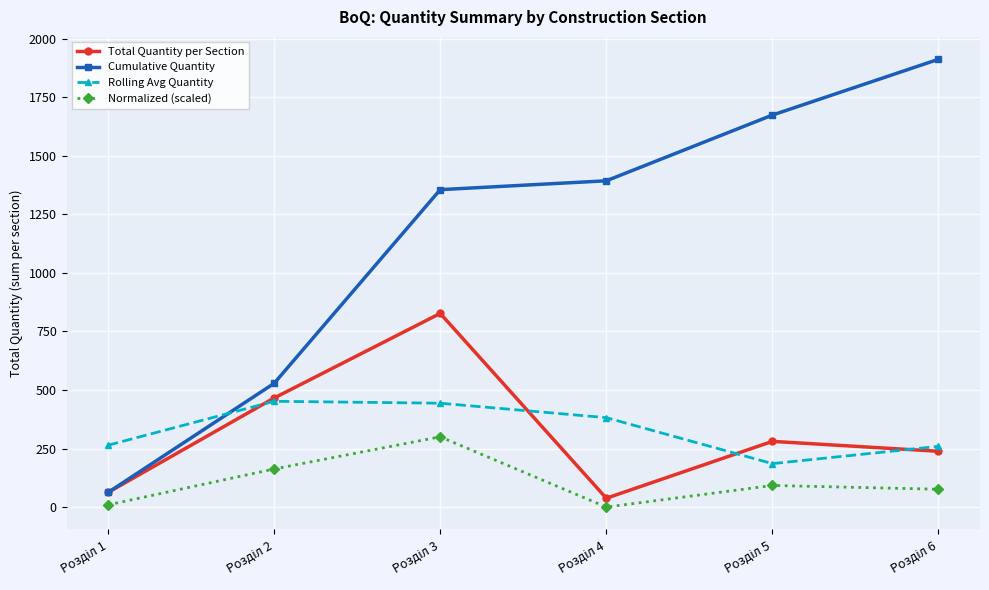

Rank the series by their maximum value, from highest to lowest.

Cumulative Quantity, Total Quantity per Section, Rolling Avg Quantity, Normalized (scaled)